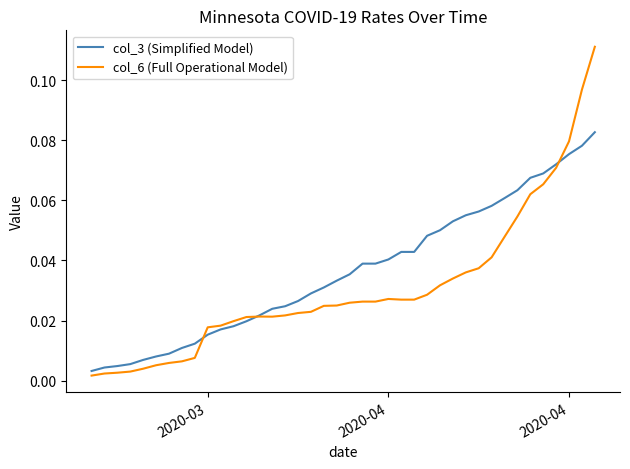

Which series has the largest range (max minus min)?

col_6 (Full Operational Model)